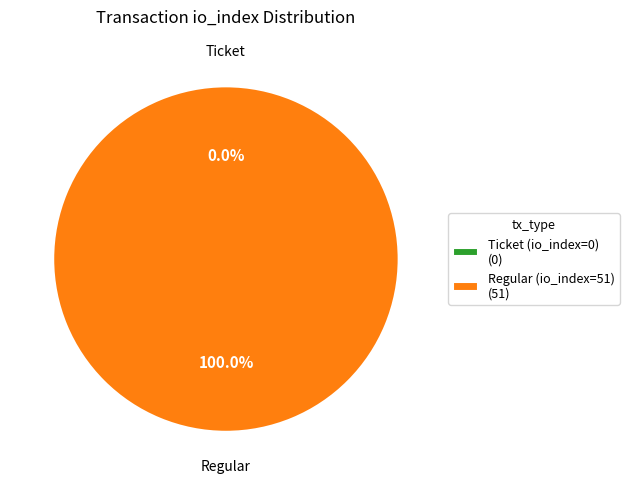

What is the largest slice in the pie chart?

Regular (io_index=51)